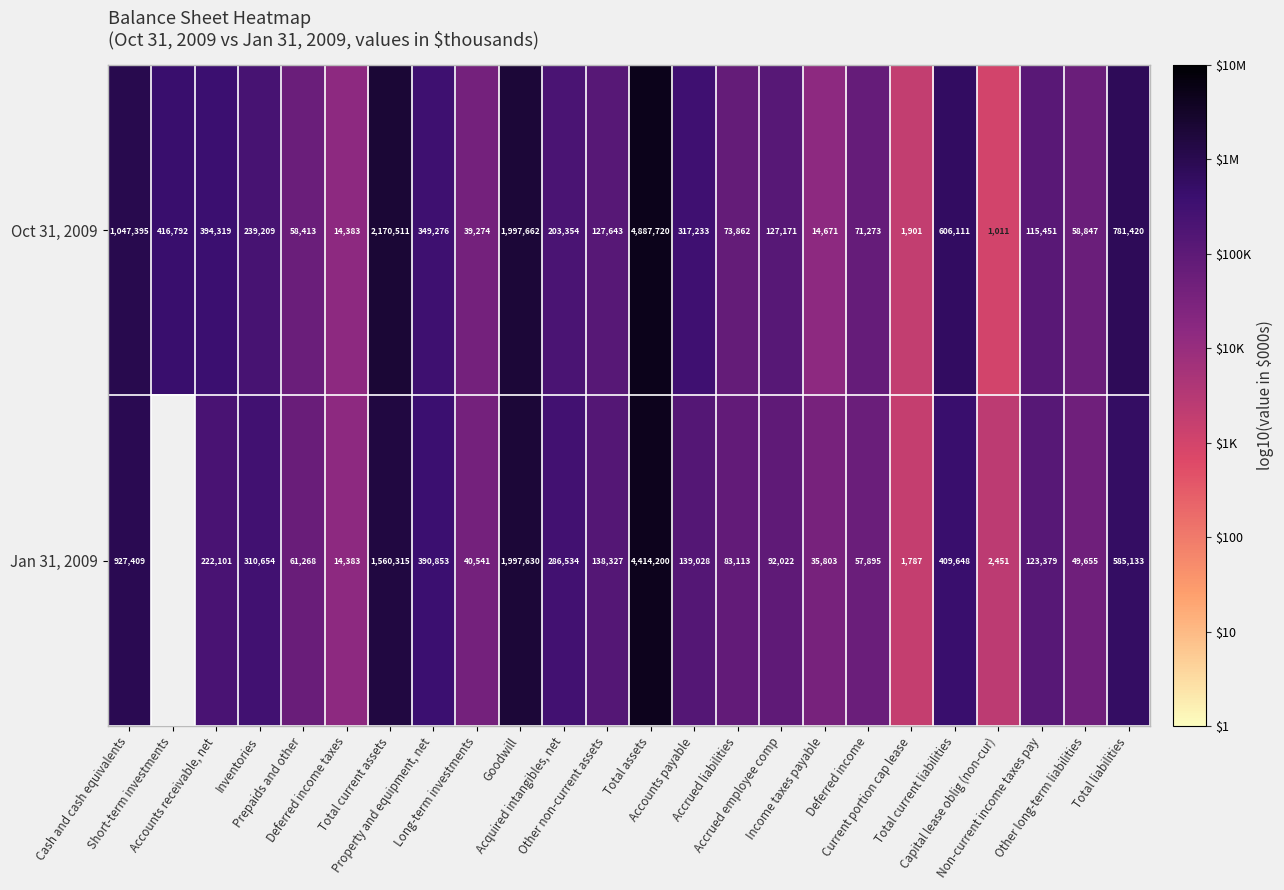

Is it true that Oct 31, 2009 equals 3.2 at Accounts payable?

False